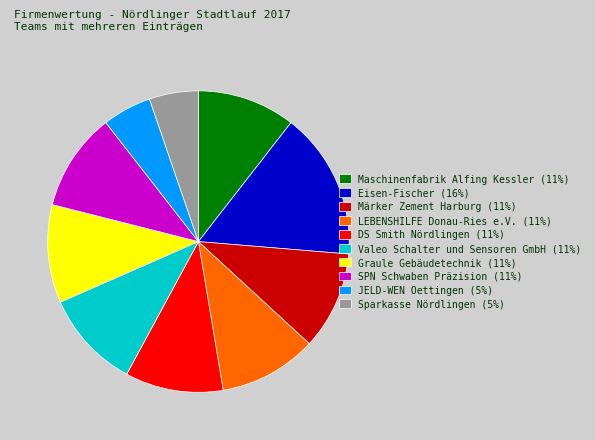

Count the number of slices in the pie.

10